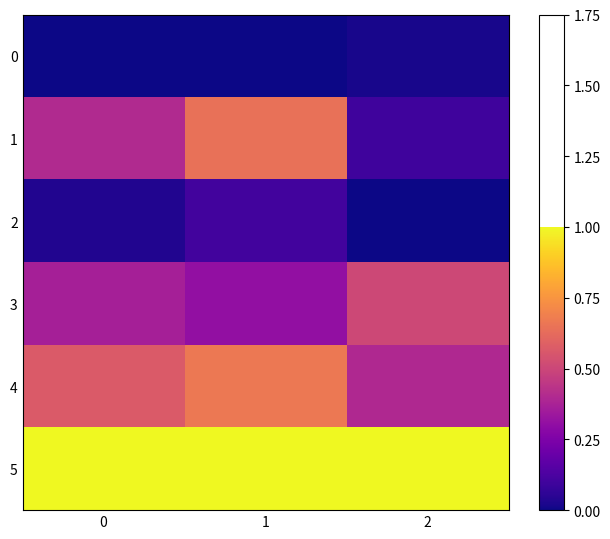

What is the total value across all series at 1?

2.7